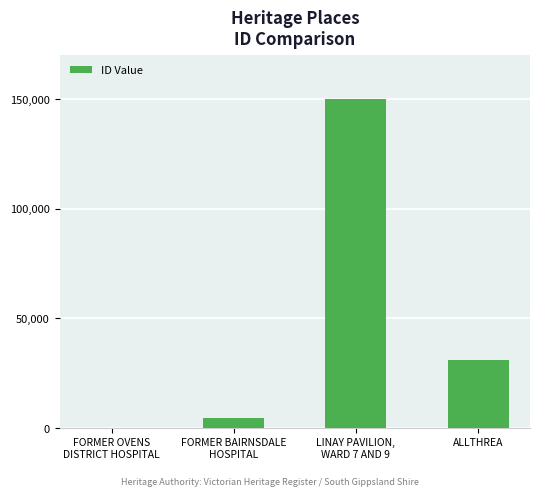

Reading left to right, list all the values displayed in this chart.

100	4736	149928	31004